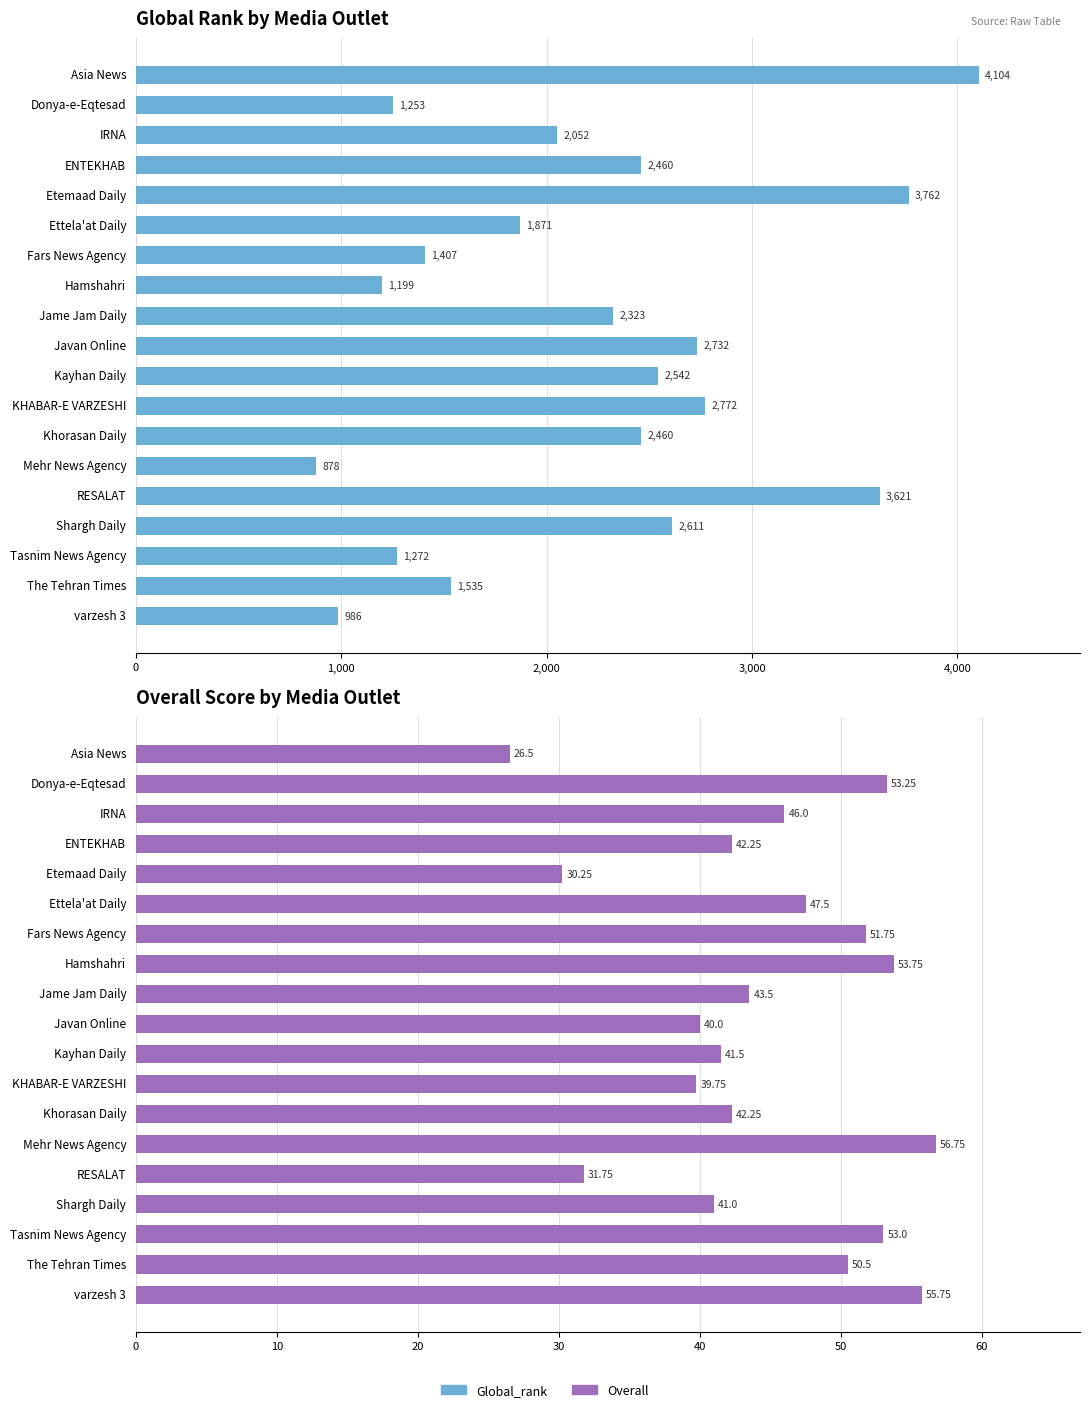

Which series has the largest range (max minus min)?

Global_rank